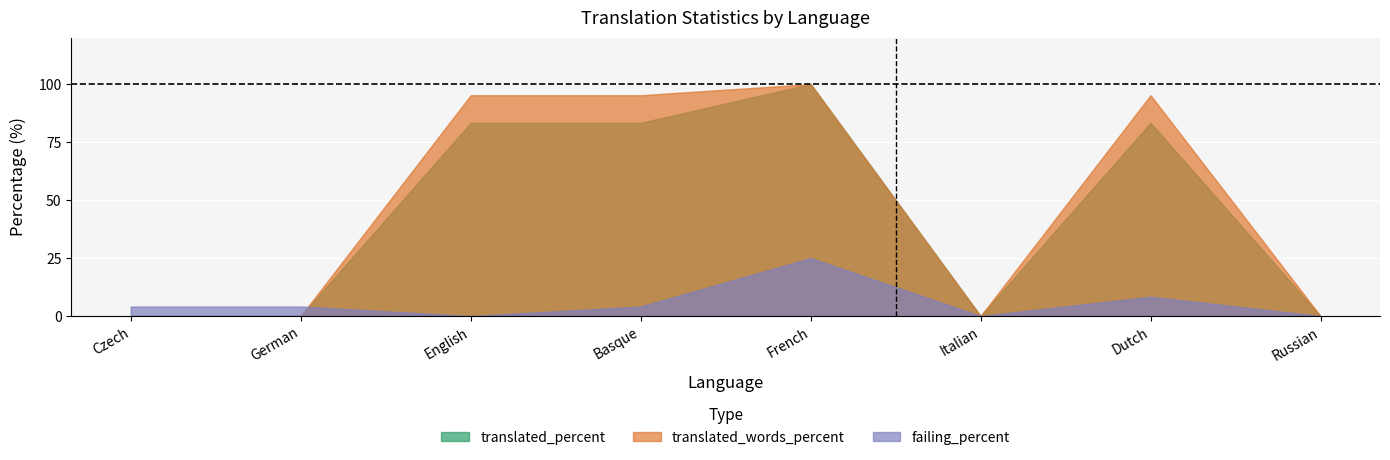

At how many categories does at least one series exceed 11?

4